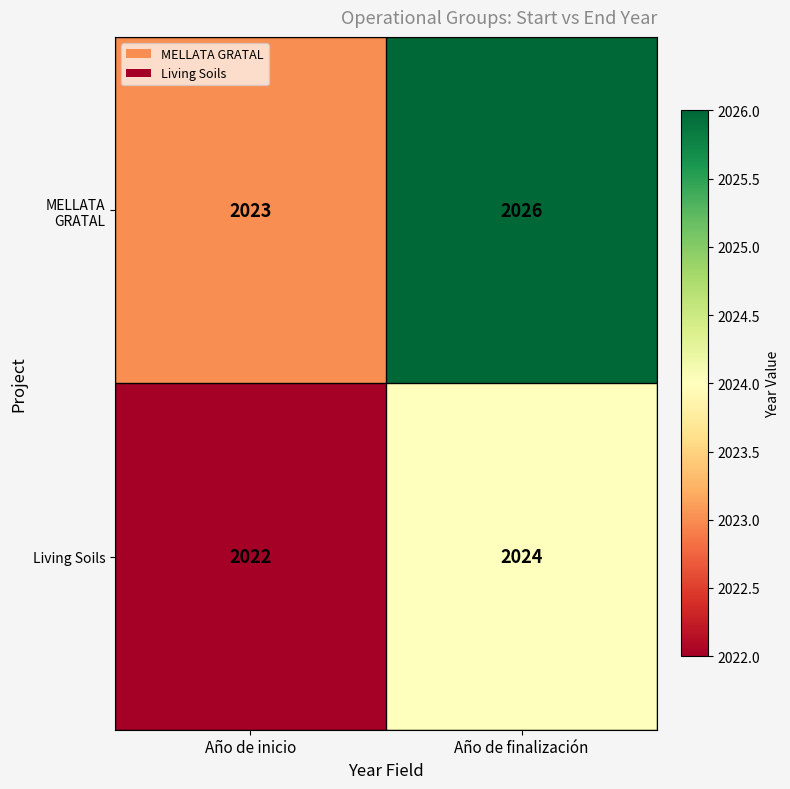

Reading left to right, extract all data points from this chart.

MELLATA GRATAL: Año de inicio=2023	Año de finalización=2026
Living Soils: Año de inicio=2022	Año de finalización=2024